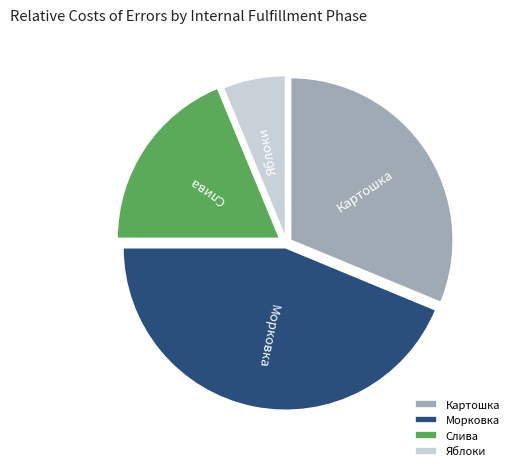

Which slice is the smallest?

Яблоки